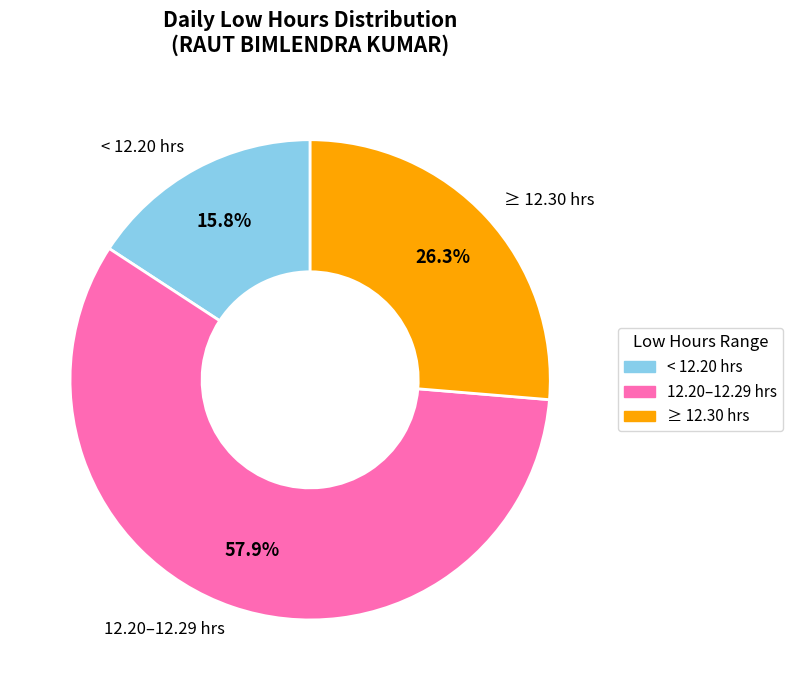

Combined, what portion of the pie is 12.20–12.29 hrs and < 12.20 hrs?

73.7%